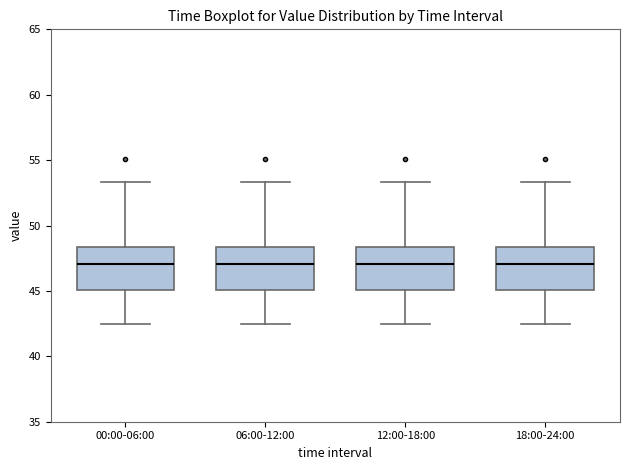

Reading left to right, transcribe this box plot: for each box, give where its median line is, the range the box spans, and where its two whiskers end, as read against the y-axis. The values are not printed on the chart, so give them approximately, as read against the axis.

00:00-06:00: median 47.0, box 45.0 to 48.5, whiskers 42.5 to 53.5
06:00-12:00: median 47.0, box 45.0 to 48.5, whiskers 42.5 to 53.5
12:00-18:00: median 47.0, box 45.0 to 48.5, whiskers 42.5 to 53.5
18:00-24:00: median 47.0, box 45.0 to 48.5, whiskers 42.5 to 53.5